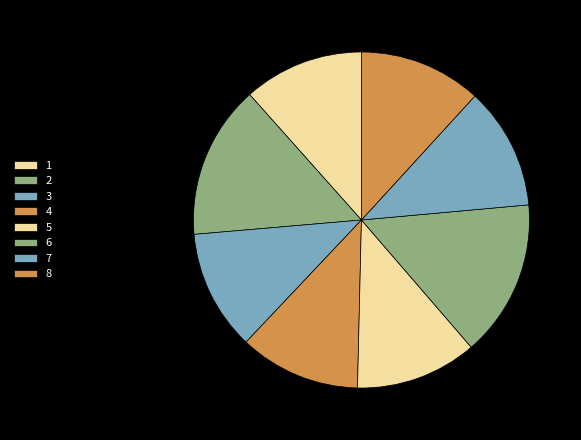

Rank the categories by value from lowest to highest.

1, 3, 4, 5, 7, 8, 2, 6